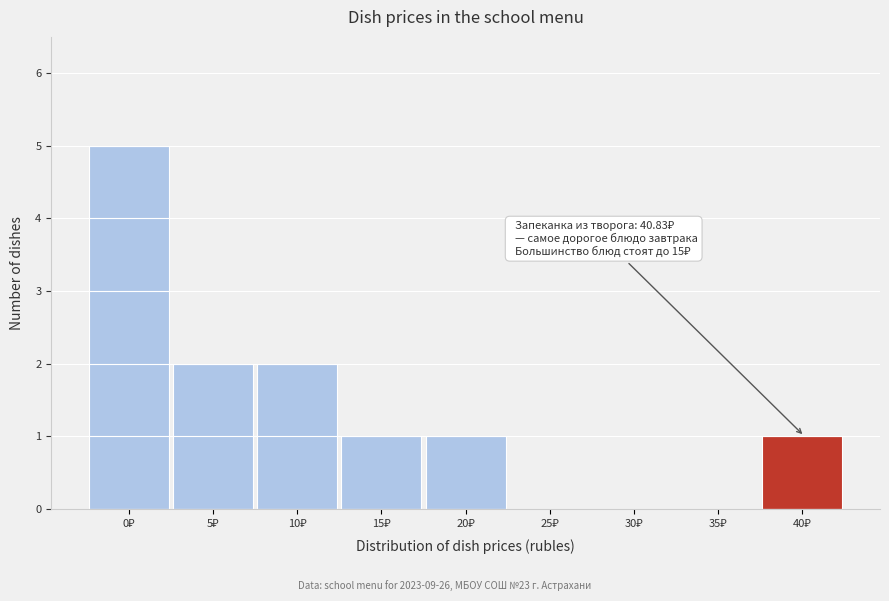

What is the sum of all values?

12